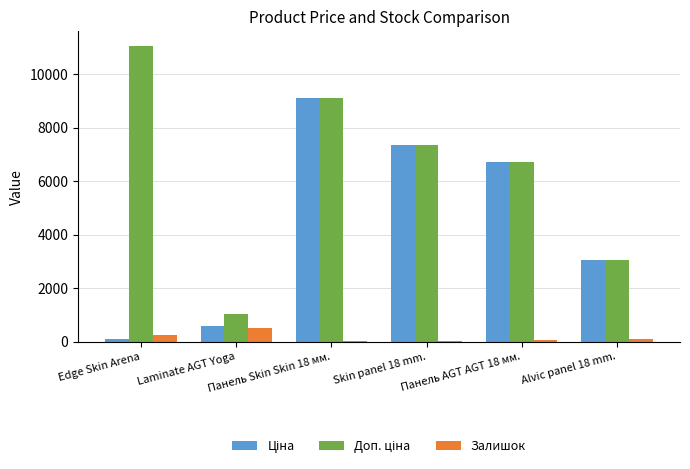

The value of Залишок at Edge Skin Arena is 260.0. True or false?

True